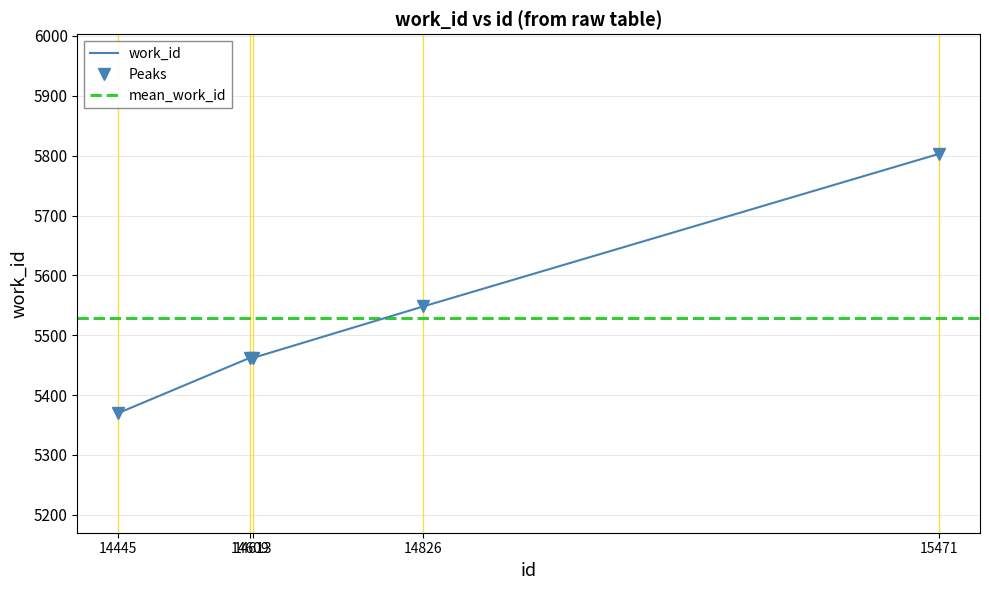

Rank the categories by value from lowest to highest.

14445, 14609, 14613, 14826, 15471